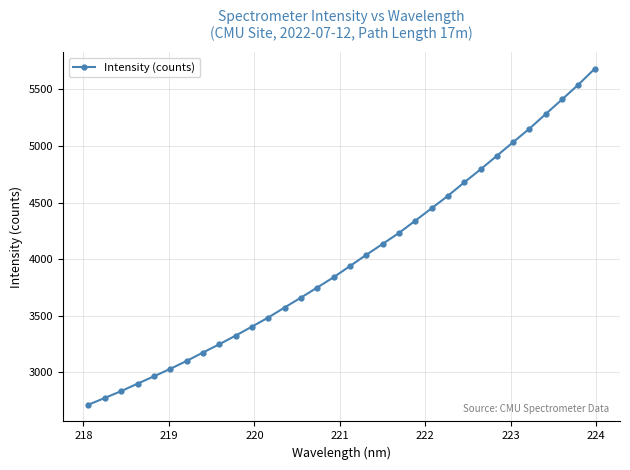

What is the difference between the maximum and second lowest values?

2909.9